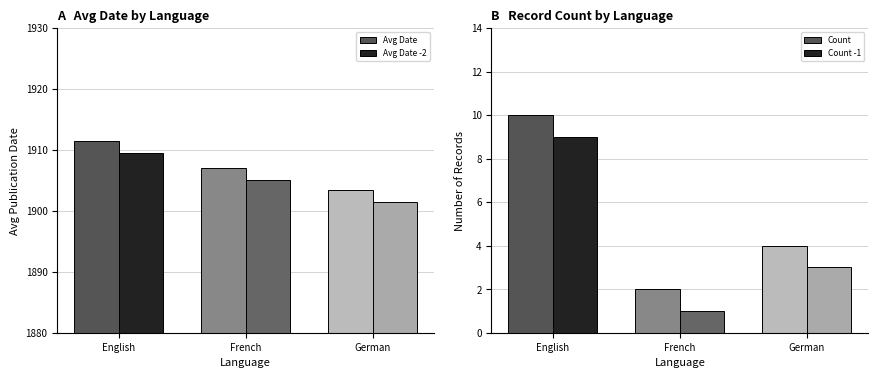

Are the bars grouped side by side (vs. stacked)?

Yes